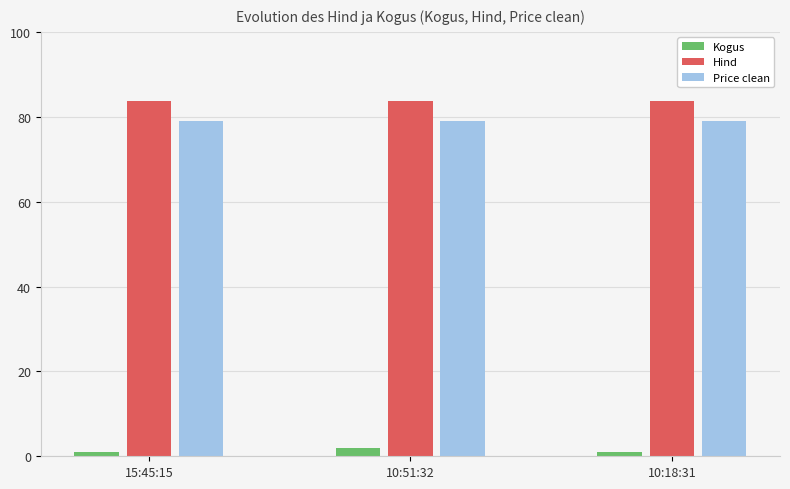

Is the value of Kogus at 10:18:31 greater than the value of Hind at 10:51:32?

No